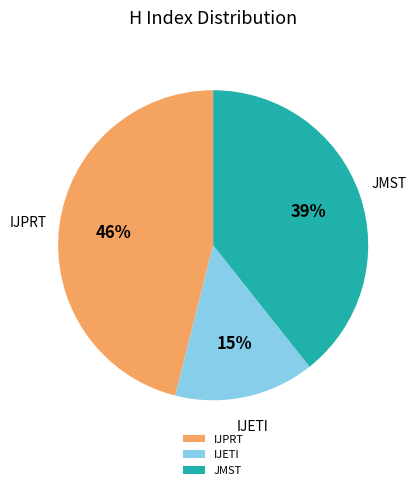

The IJETI slice represents 15% of the pie. True or false?

True